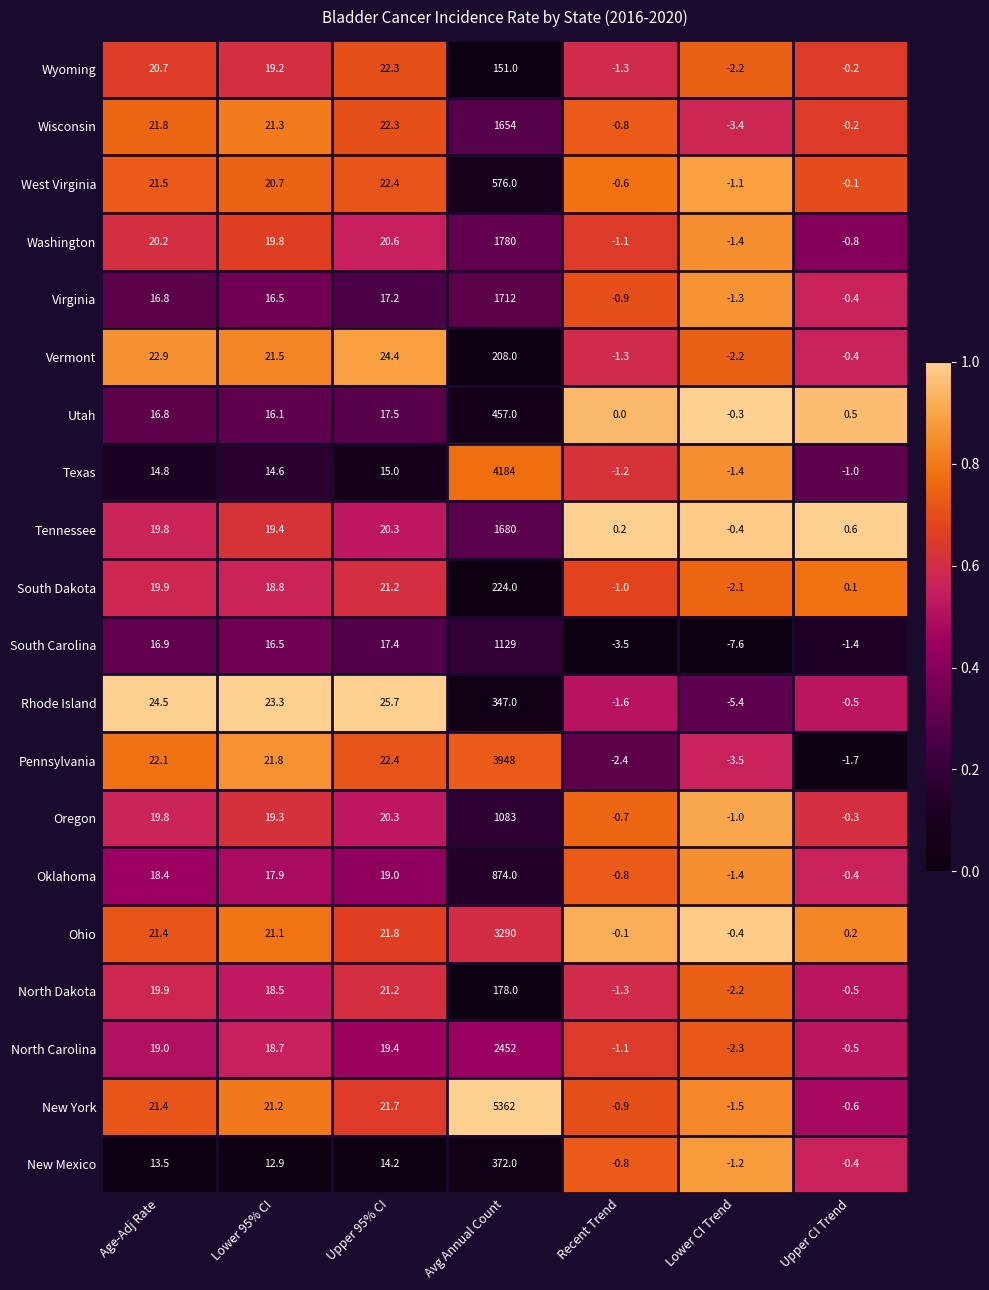

At which label is Virginia closest to 855?

Upper 95% CI